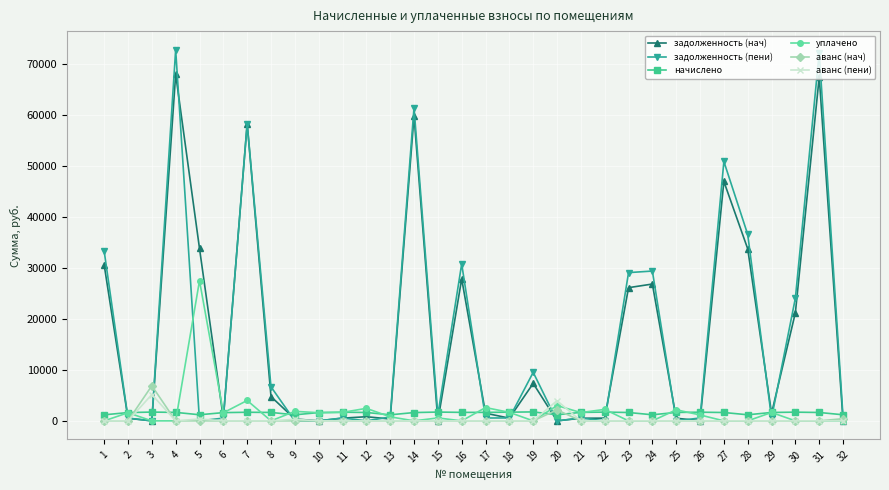

Where is the first local maximum for задолженность (пени)?

4